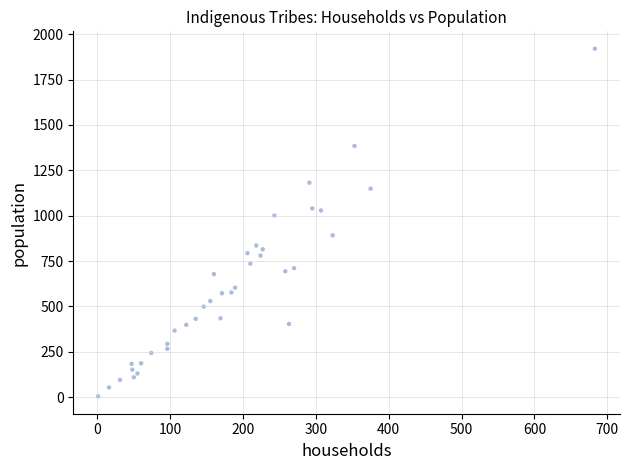

What Y value in the scatter plot is closest to 962?

1001